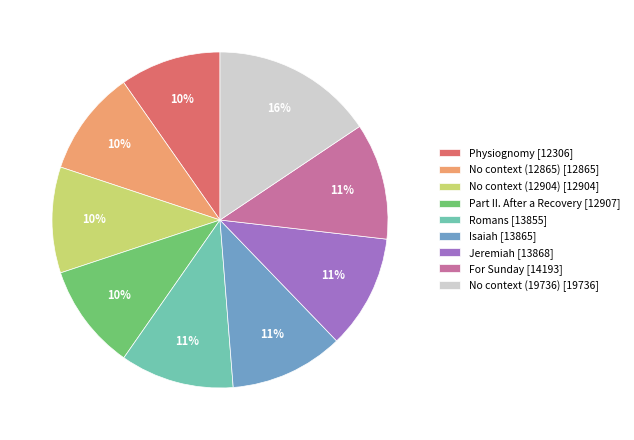

What is the largest slice in the pie chart?

No context (19736) [19736]